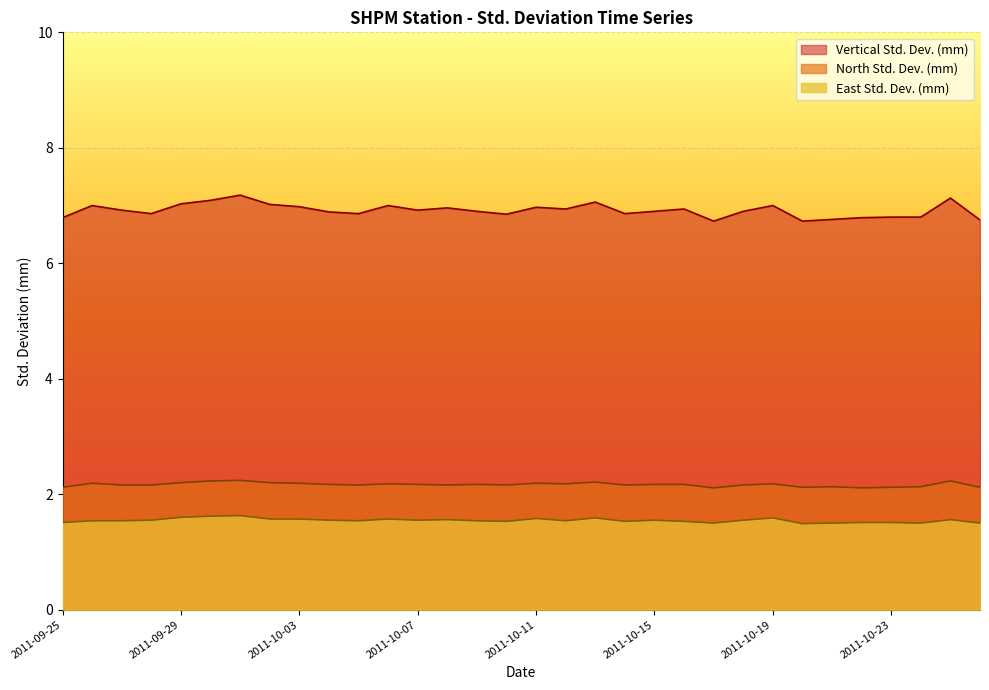

Where is North Std. Dev. (mm) nearest to the value 2?

2011-10-17